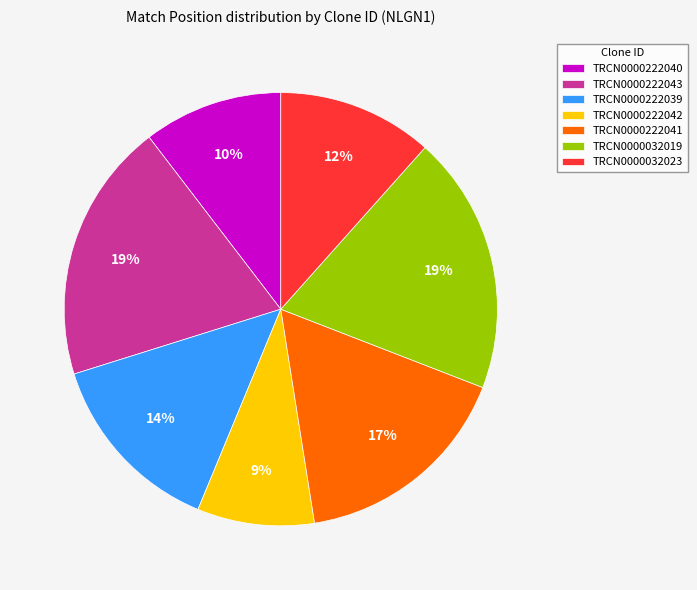

Approximately how many times larger is the value at TRCN0000222041 compared to TRCN0000222043?

0.9